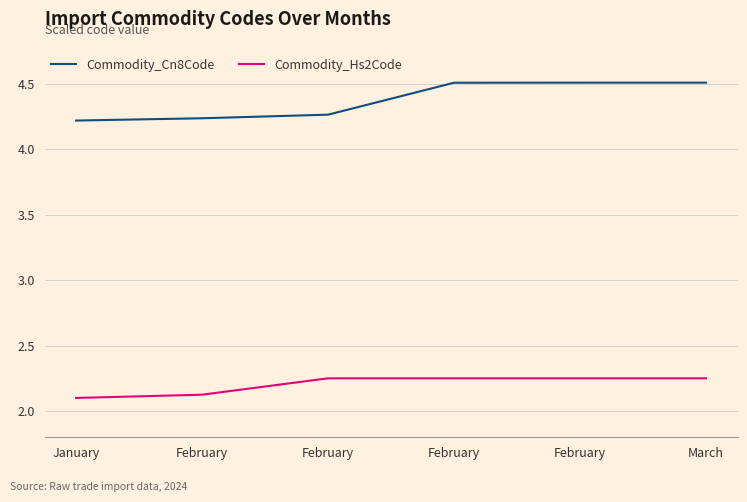

Which series has the largest range (max minus min)?

Commodity_Cn8Code